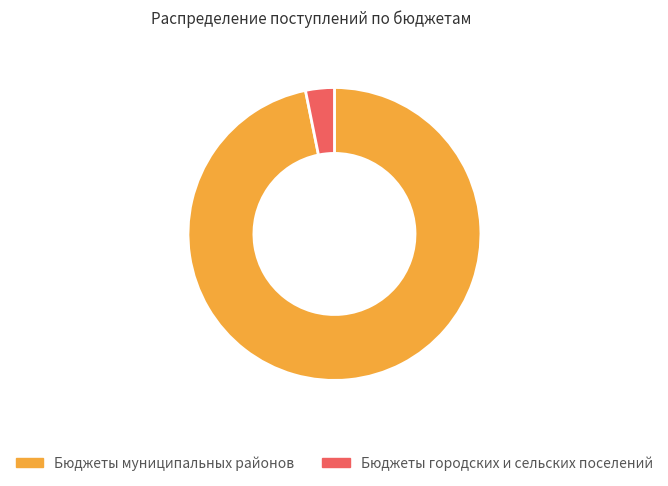

Is Бюджеты муниципальных районов the majority of the pie?

Yes